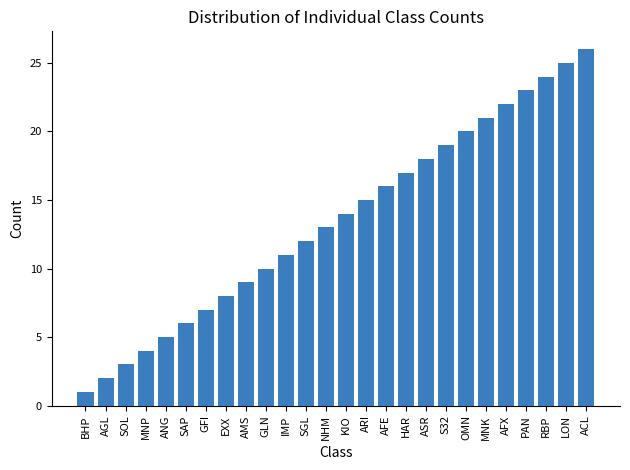

Rank the categories by value from highest to lowest.

ACL, LON, RBP, PAN, AFX, MNK, OMN, S32, ASR, HAR, AFE, ARI, KIO, NHM, SGL, IMP, GLN, AMS, EXX, GFI, SAP, ANG, MNP, SOL, AGL, BHP